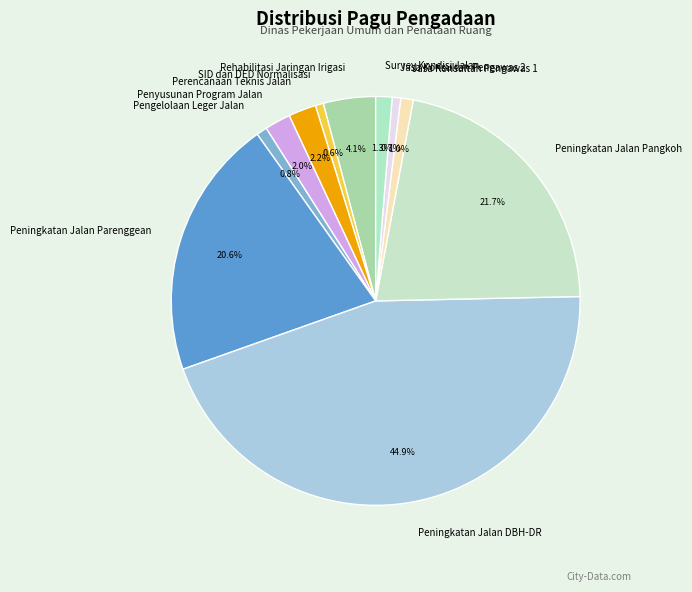

Is Rehabilitasi Jaringan Irigasi the majority of the pie?

No